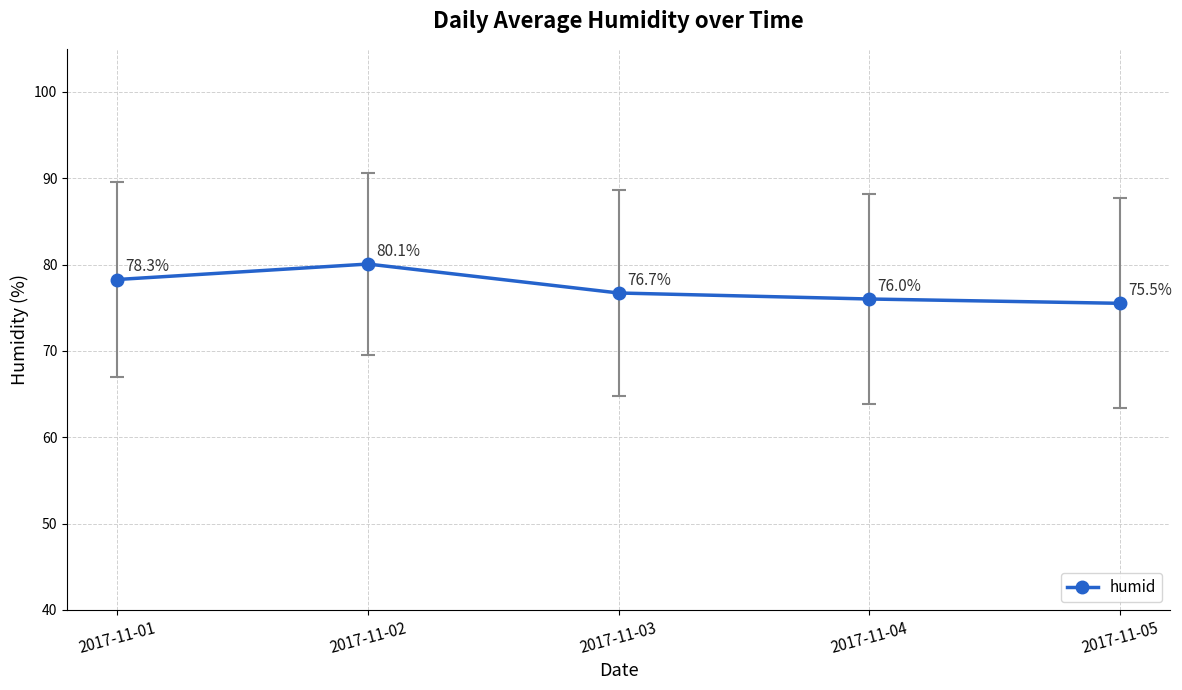

What is the value of the 4th point from the left?

76.0